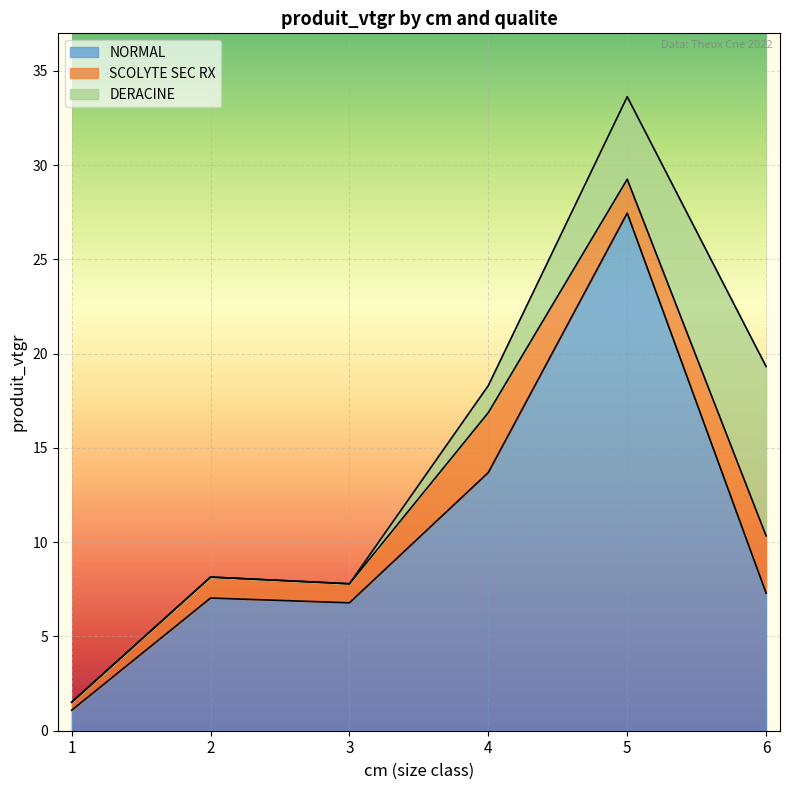

Is the value of DERACINE at 6 greater than the value of SCOLYTE SEC RX at 3?

Yes